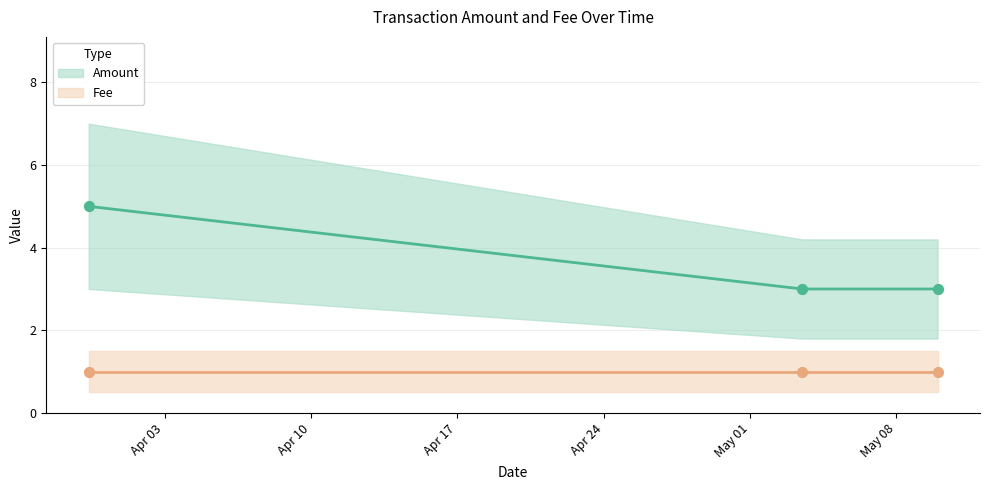

What is the change in value from 2017-03-30 08:52:37 to 2017-05-03 11:58:07?

-2